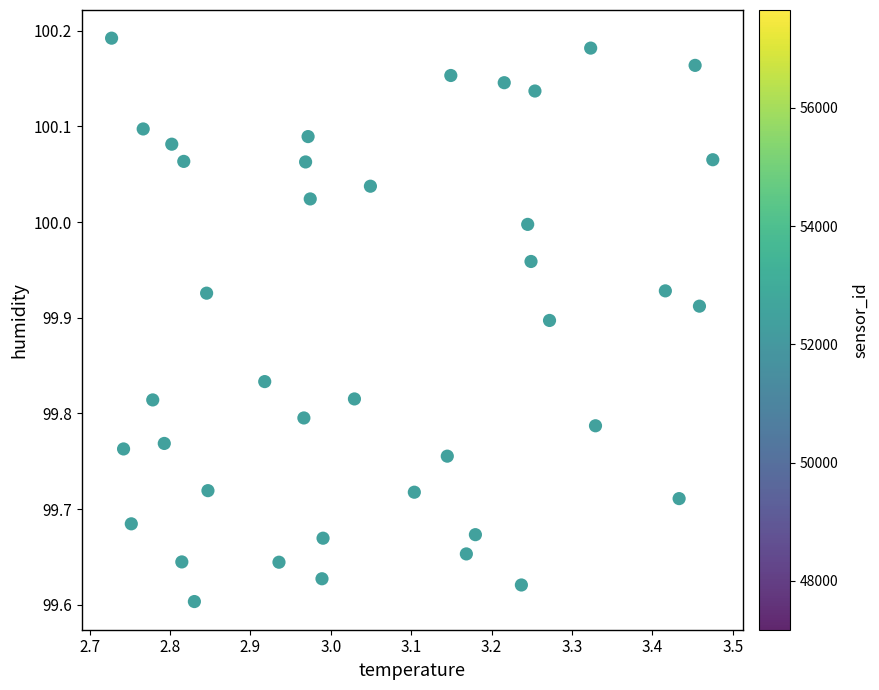

What is the range of Y values (max minus min)?

0.6